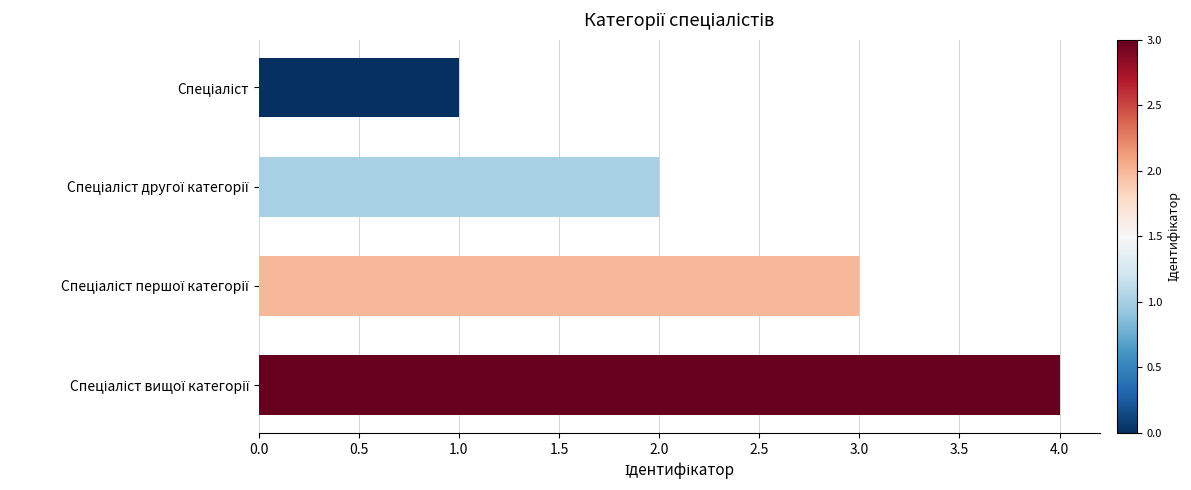

What is the sum of all values?

10